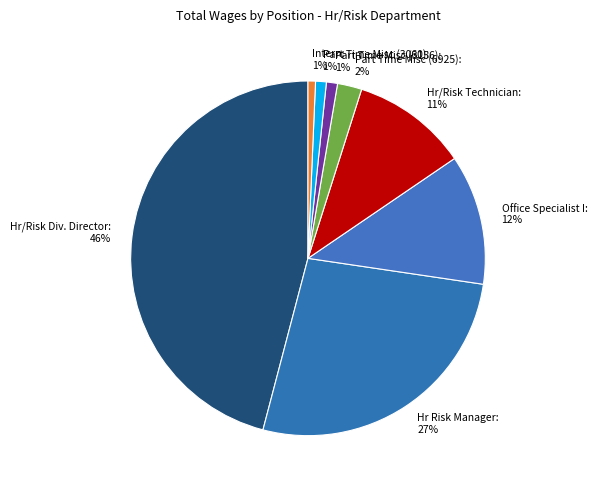

Which has a higher value, Intern or Hr/Risk Technician?

Hr/Risk Technician